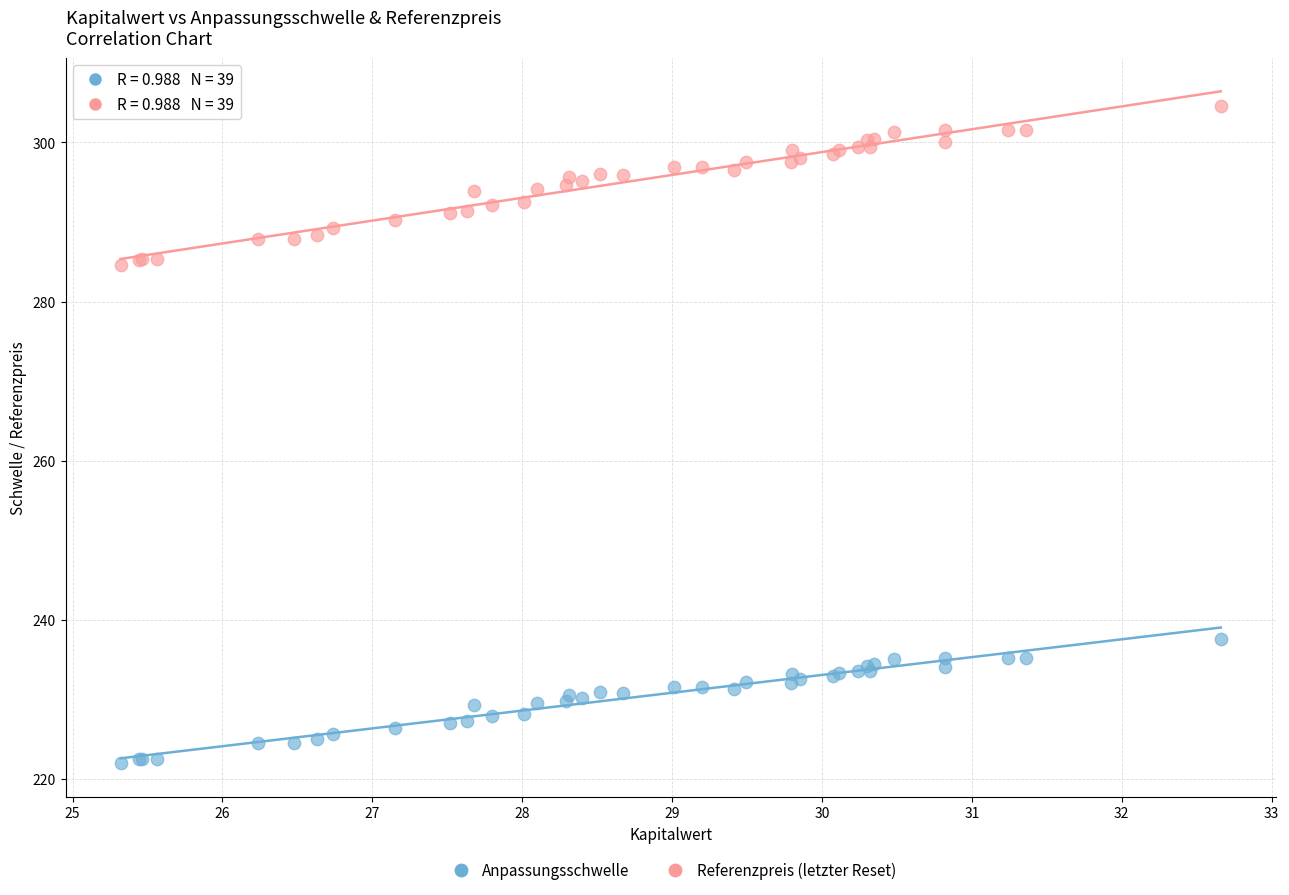

Which series reaches the minimum Y coordinate?

Anpassungsschwelle